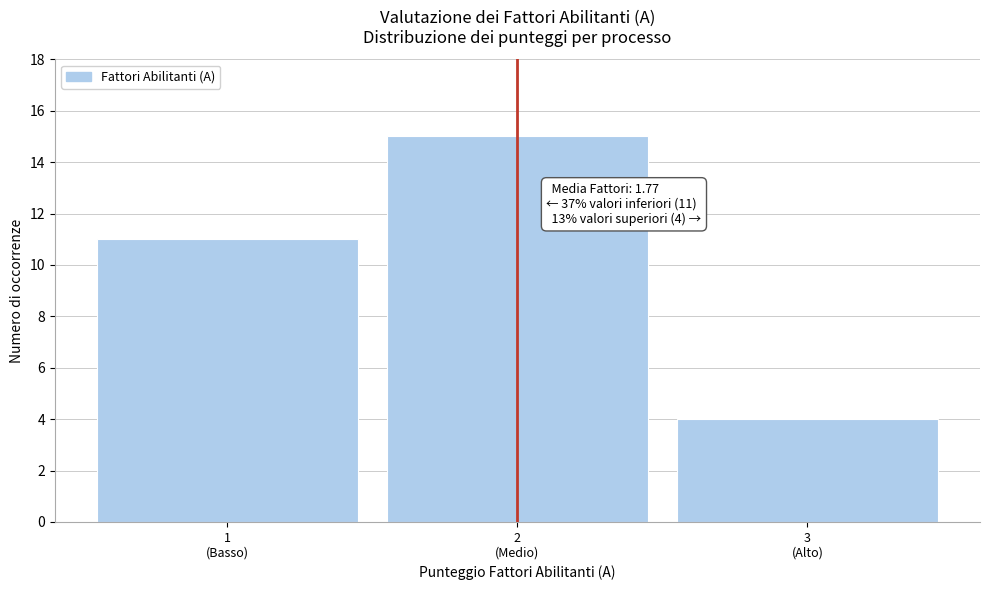

Reading left to right, transcribe all the data shown in this chart.

11	15	4